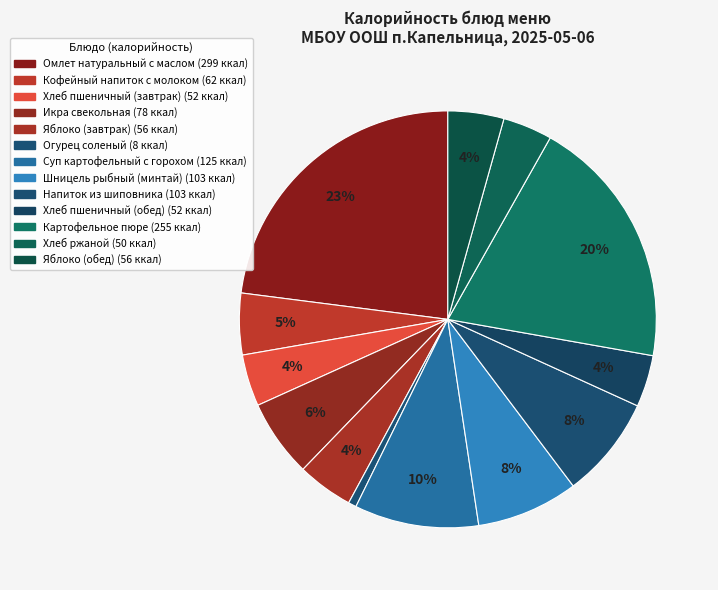

Is it true that Хлеб пшеничный (обед) is 4% of the pie?

True